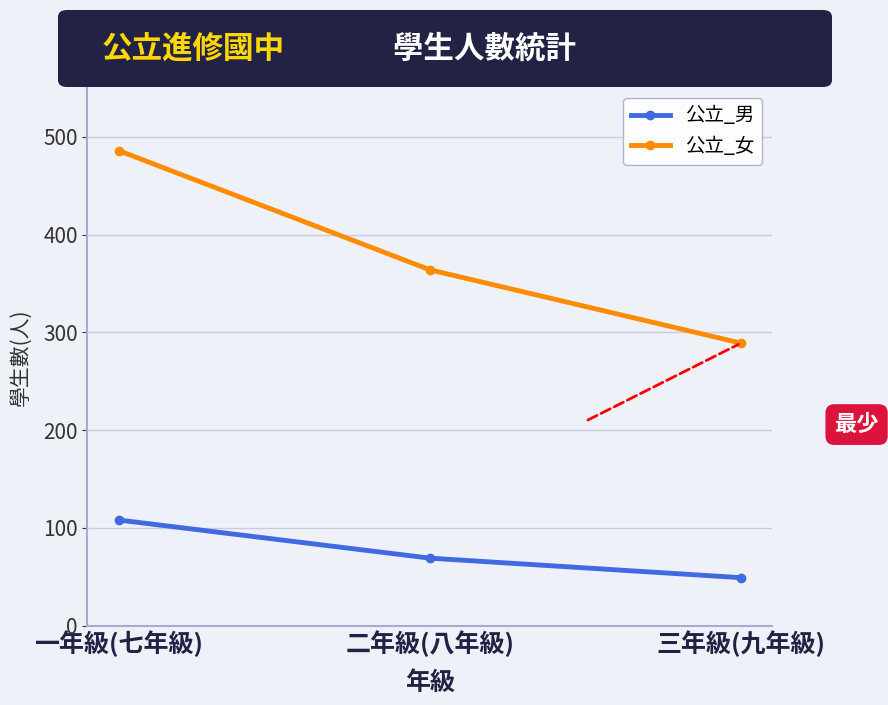

Is the value of 公立_女 at 二年級(八年級) greater than the value of 公立_男 at 三年級(九年級)?

Yes